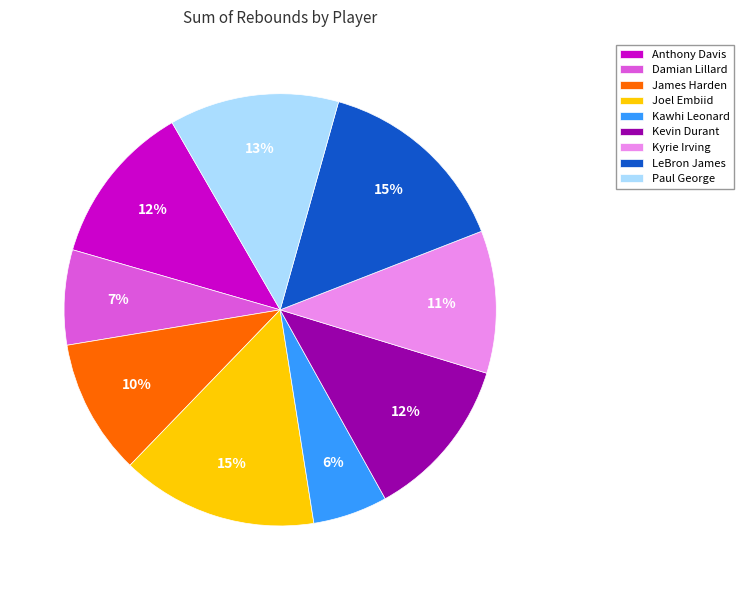

To the nearest percent, what is the average slice percentage?

11%